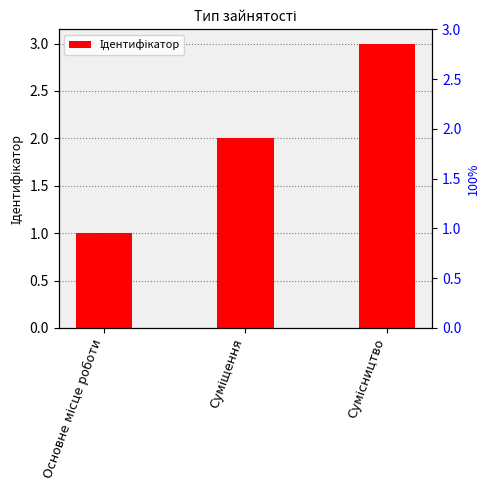

List the labels in order of value, largest first.

Сумісництво, Суміщення, Основне місце роботи